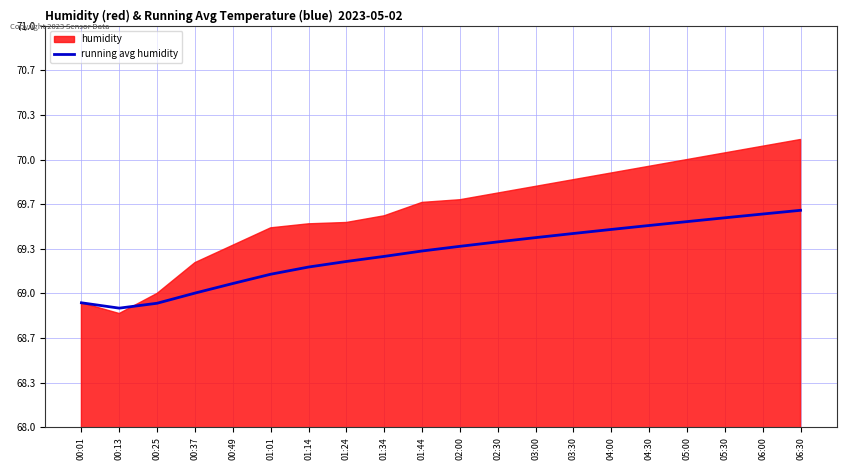

Is it true that the value at 06:00 is 97.9?

False